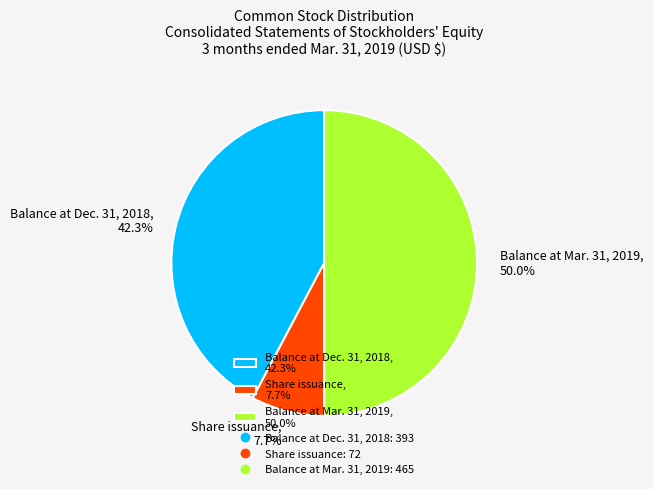

Which slice is the largest?

Balance at Mar. 31, 2019